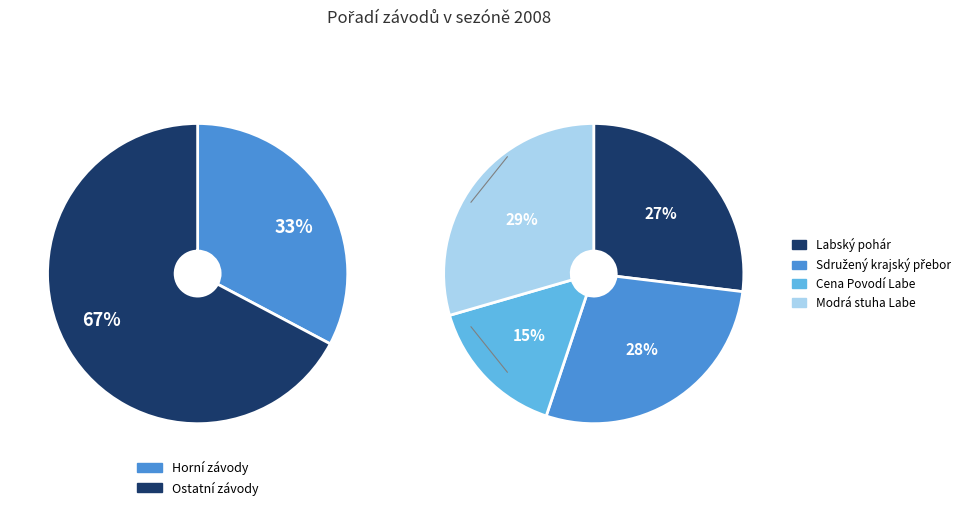

Count the number of slices in the pie.

6